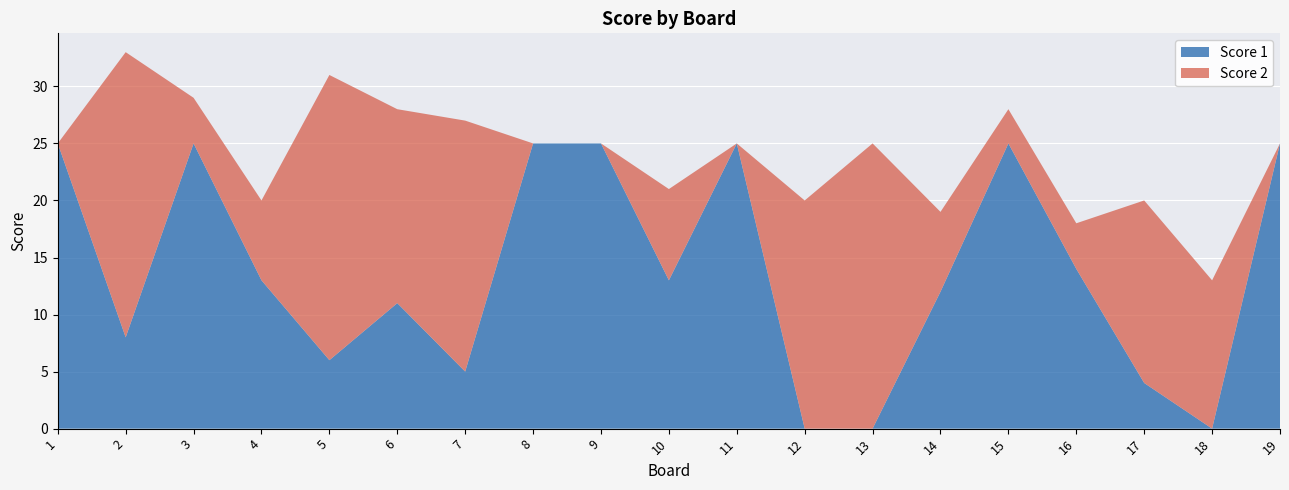

Reading left to right, list all the values displayed in this chart.

Score 1: 25	8	25	13	6	11	5	25	25	13	25	0	0	12	25	14	4	0	25
Score 2: 0	25	4	7	25	17	22	0	0	8	0	20	25	7	3	4	16	13	0